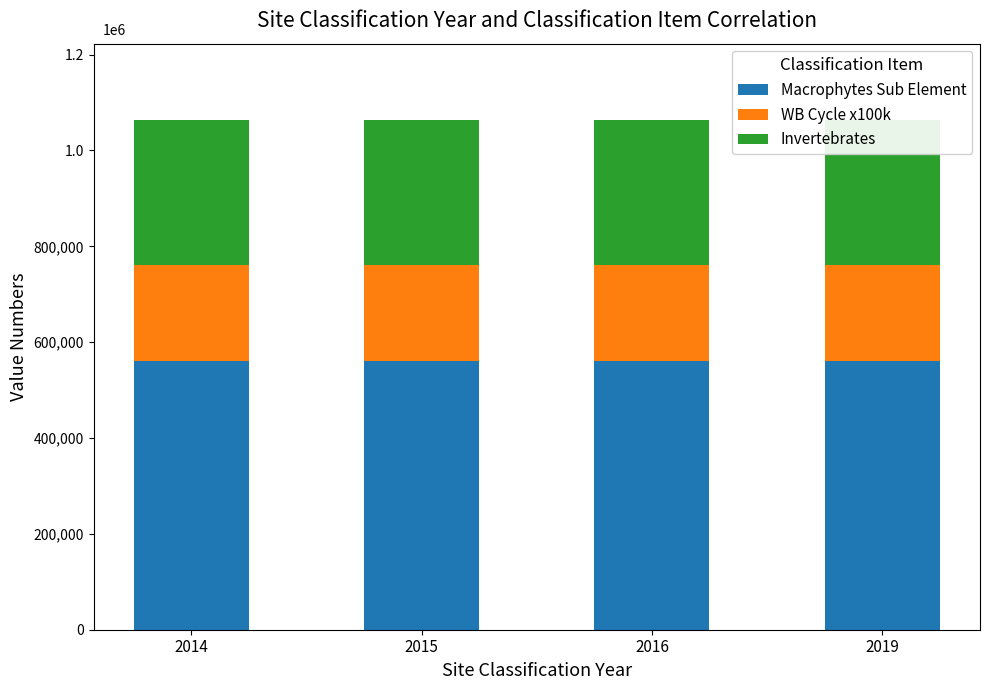

Reading left to right, list all the values displayed in this chart.

Macrophytes Sub Element: 560077	560077	560077	560077
WB Cycle x100k: 200000	200000	200000	200000
Invertebrates: 303307	303307	303307	303307